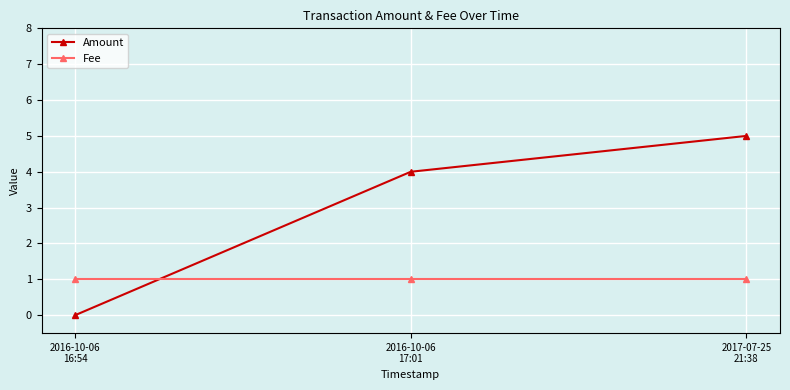

How many positive values does the Amount series have?

2